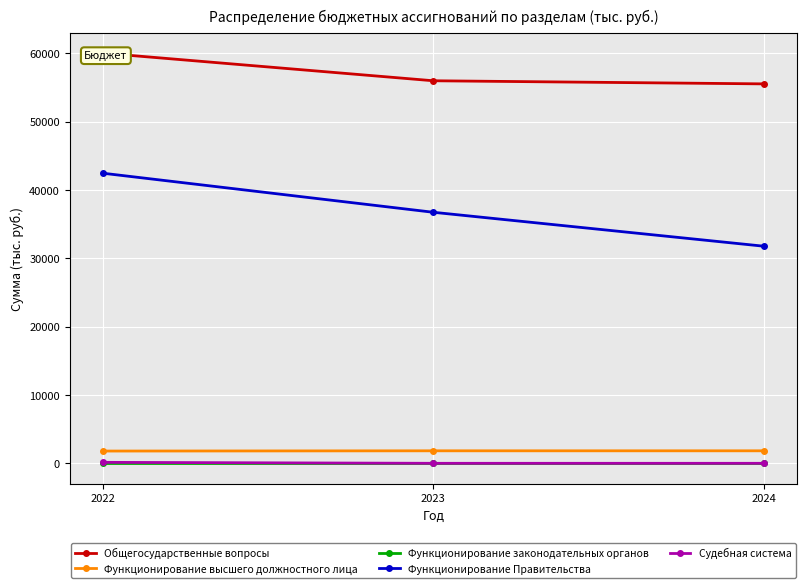

Is this an area chart (filled region under the line)?

No